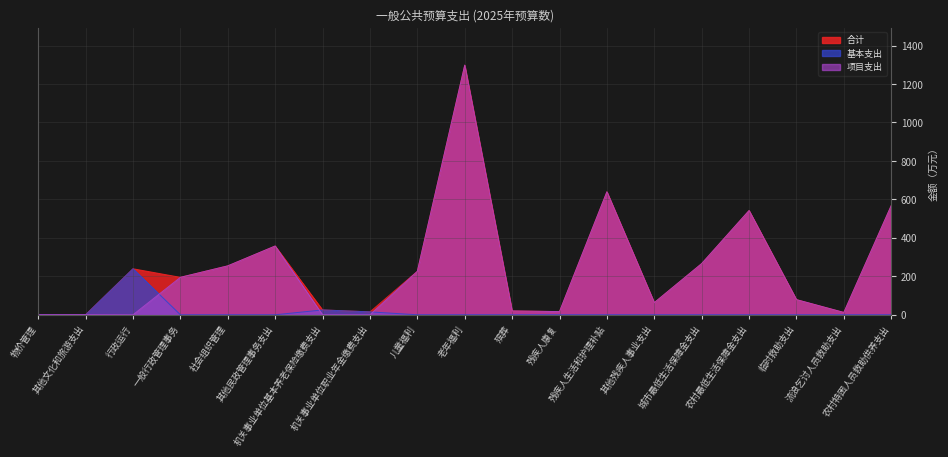

Between 残疾人康复 and 城市最低生活保障金支出, which series saw the biggest shift?

合计